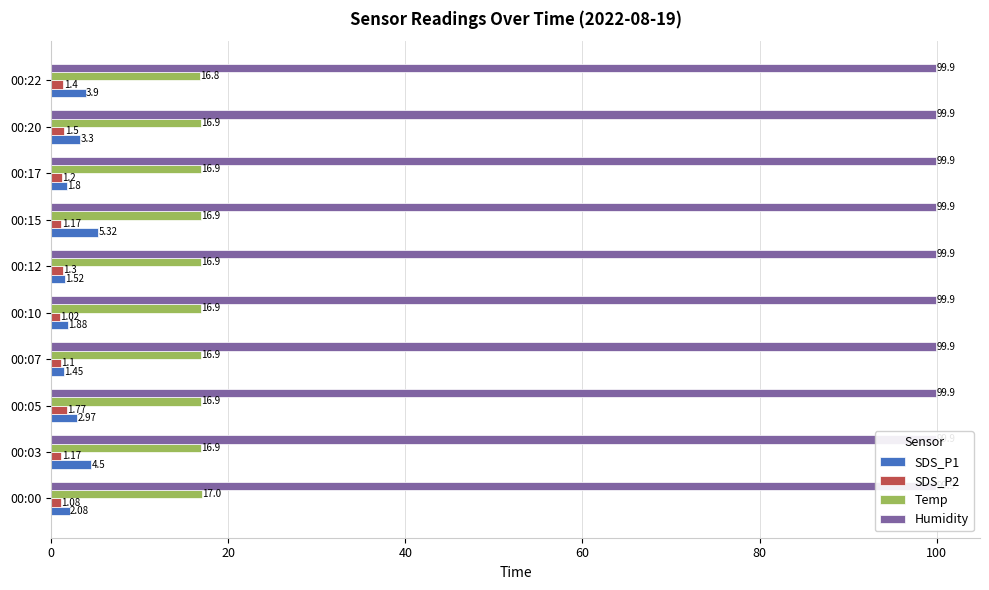

What are all the series names shown in the legend?

SDS_P1, SDS_P2, Temp, Humidity